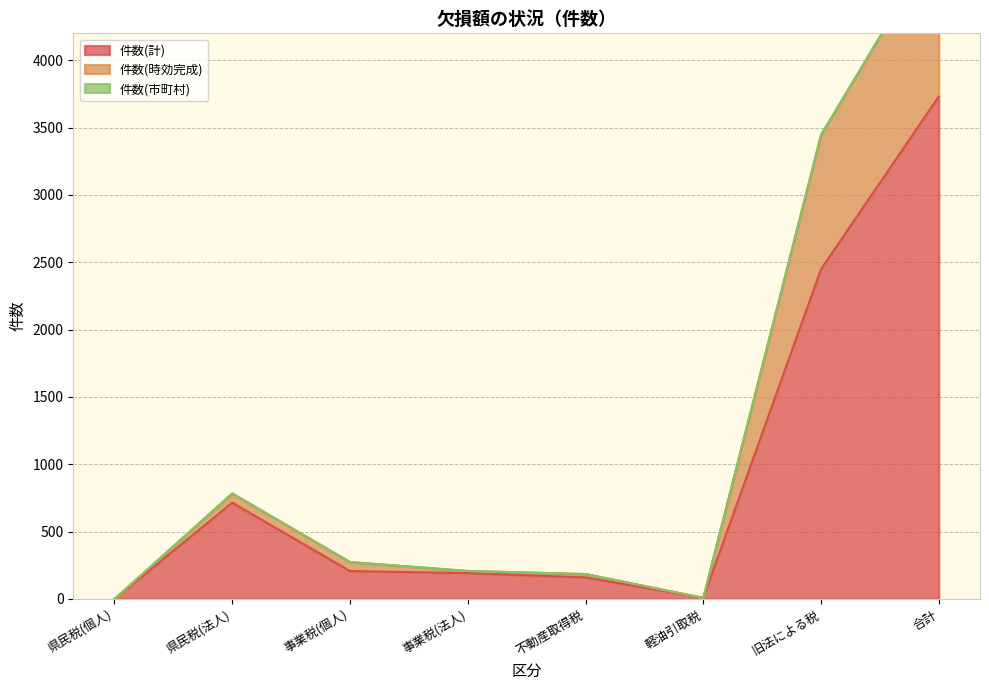

What is the approximate value of 件数(計) at 不動産取得税, to the nearest 10?

160